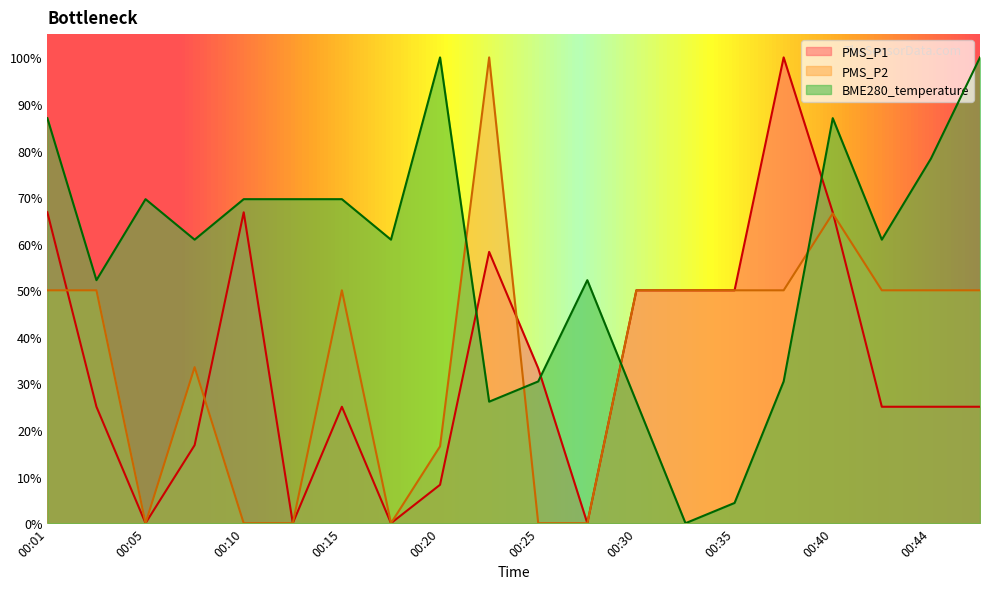

In PMS_P1, how many points are lower than both neighbors (excluding endpoints)?

4